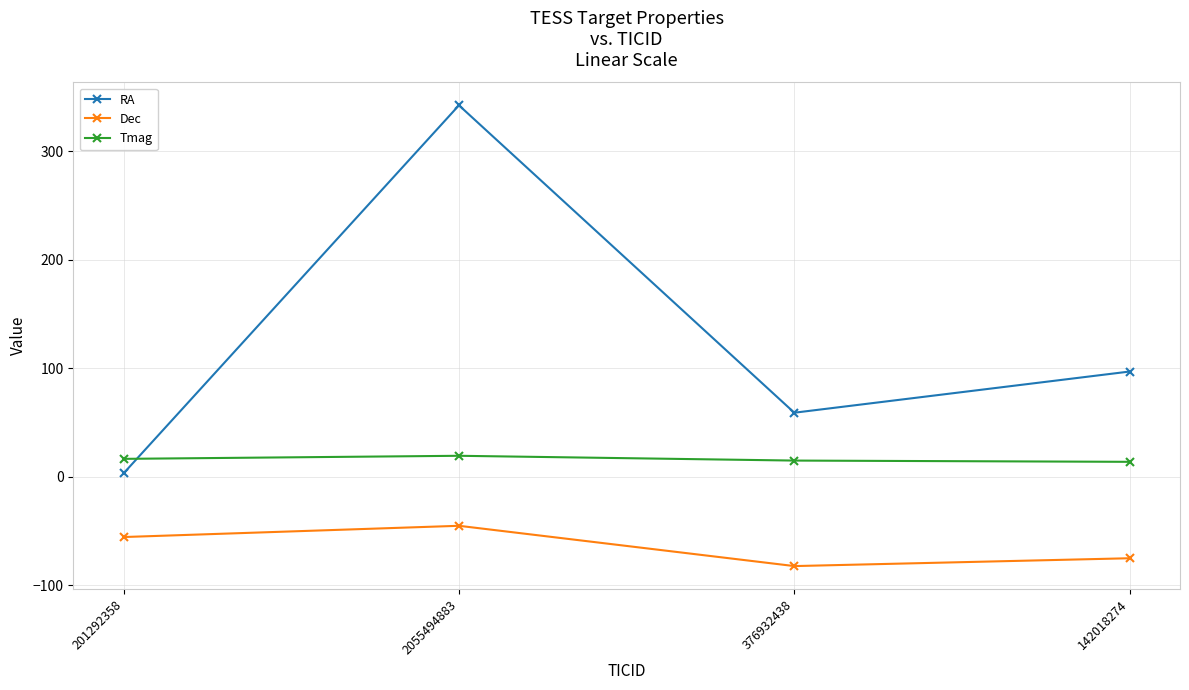

Rank the series at 142018274 from lowest to highest value.

Dec, Tmag, RA